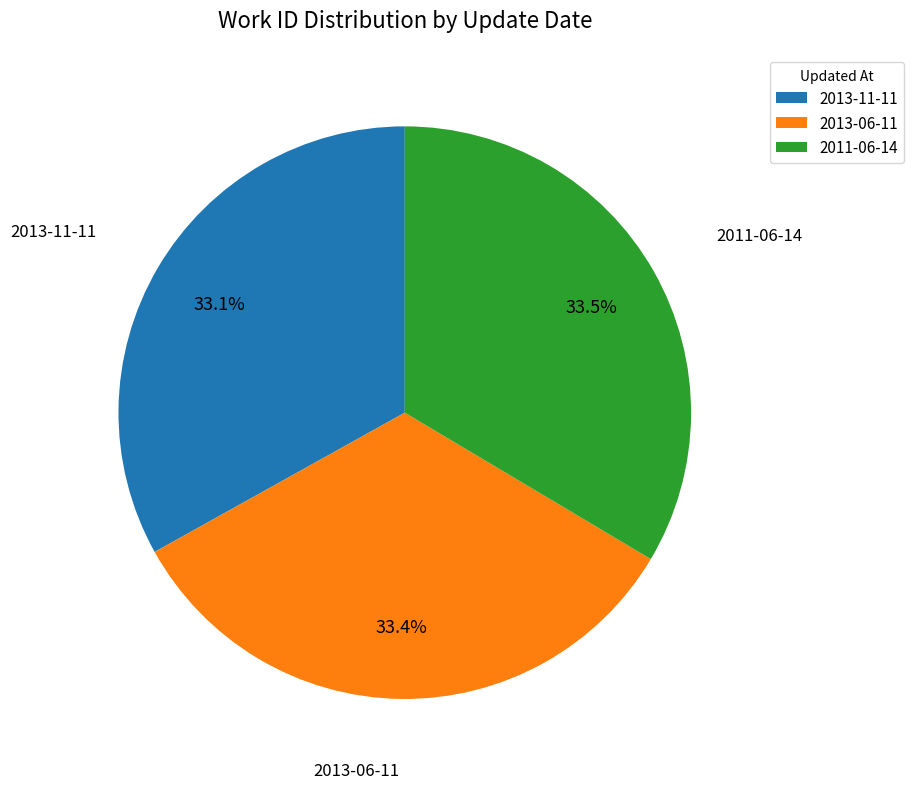

Does 2011-06-14 account for over 50% of the chart?

No